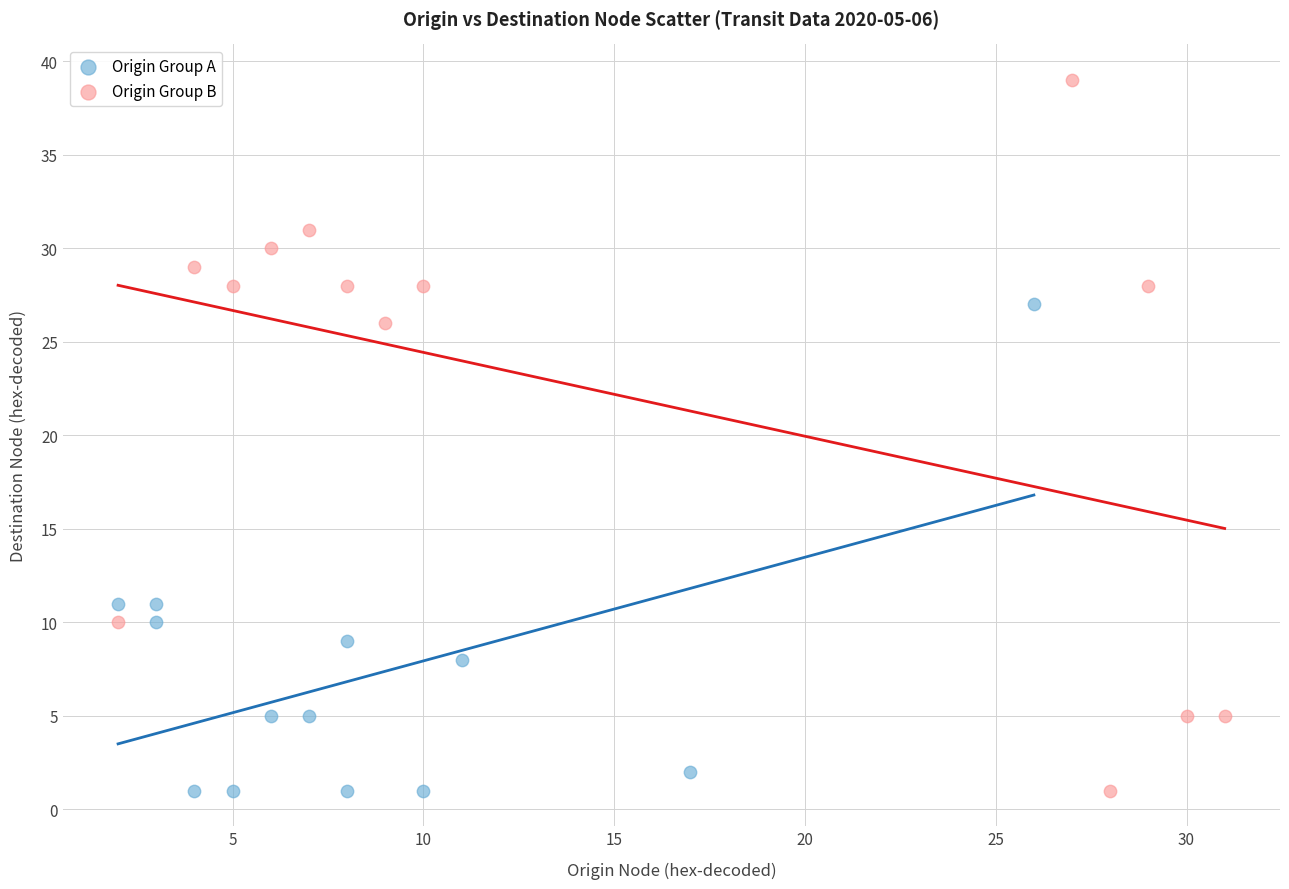

Which series has the widest spread of Y values?

Origin Group B